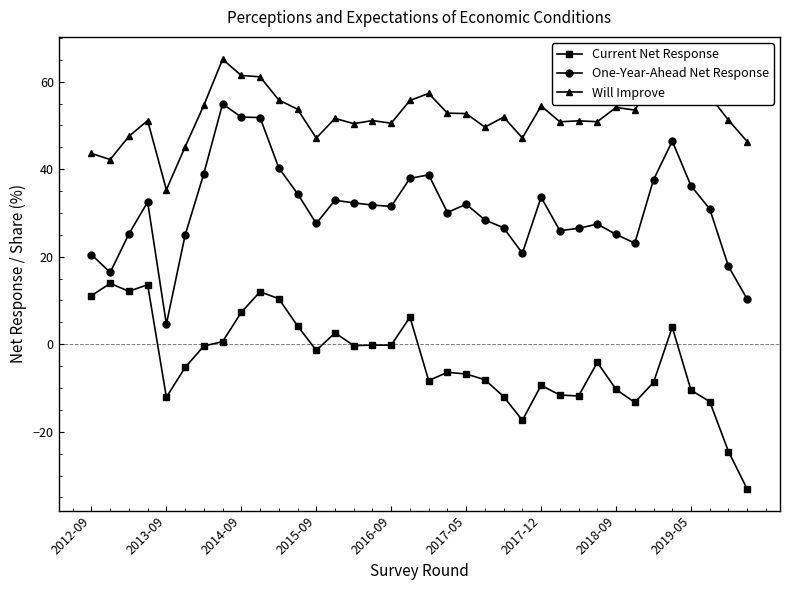

What is the sum of all Current Net Response values?

-131.3